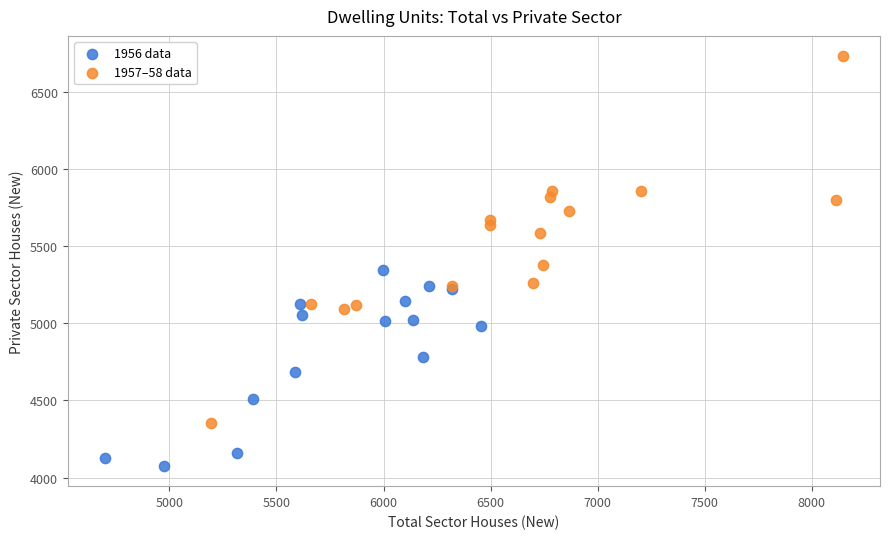

Which series contains the lowest Y value?

1956 data